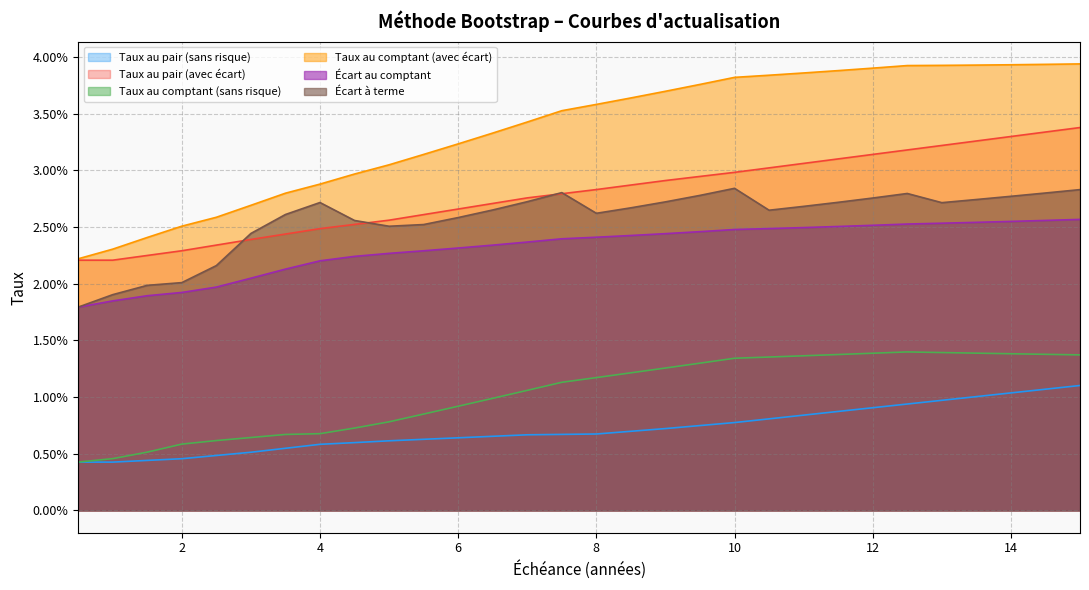

What are all the series names shown in the legend?

Taux au pair (sans risque), Taux au pair (avec écart), Taux au comptant (sans risque), Taux au comptant (avec écart), Écart au comptant, Écart à terme